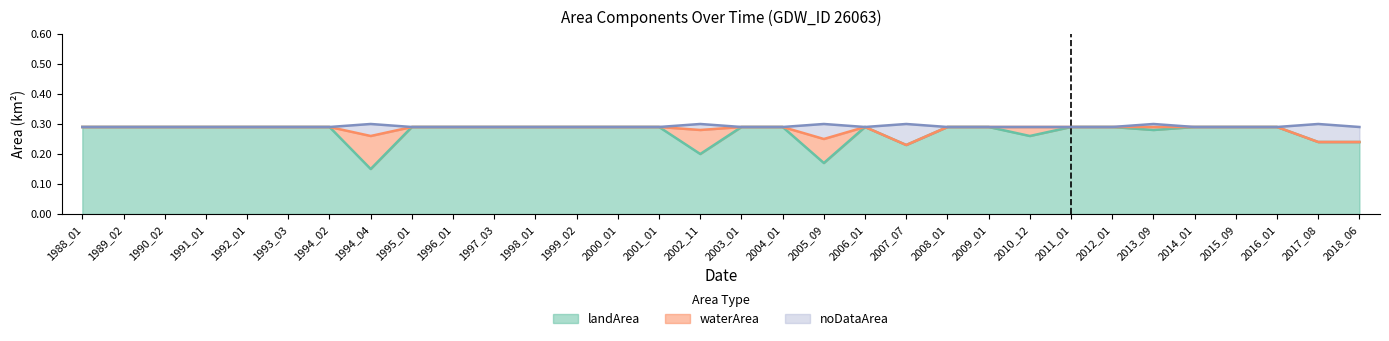

At which label does landArea reach its minimum?

1994_04